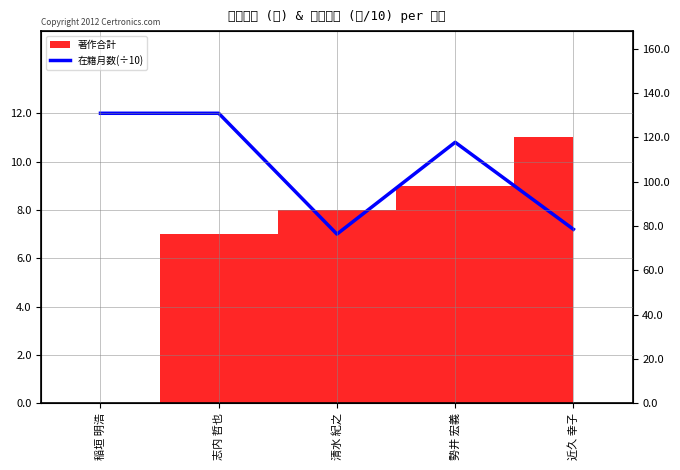

Rank the categories by value from highest to lowest.

稲垣 明浩, 志内 哲也, 勢井 宏義, 近久 幸子, 清水 紀之